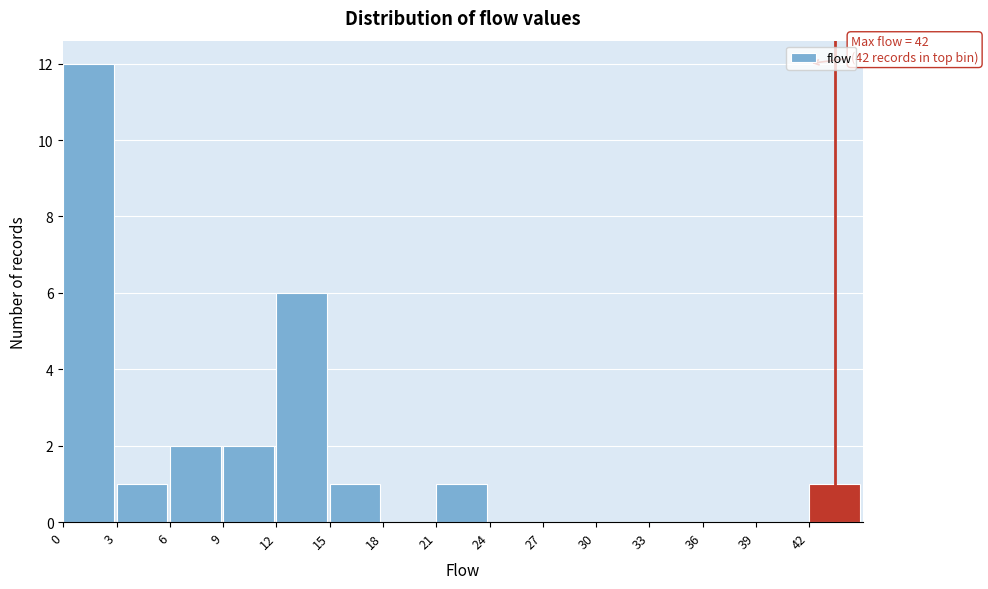

Which range on the x-axis has the tallest bar?

0 to 3